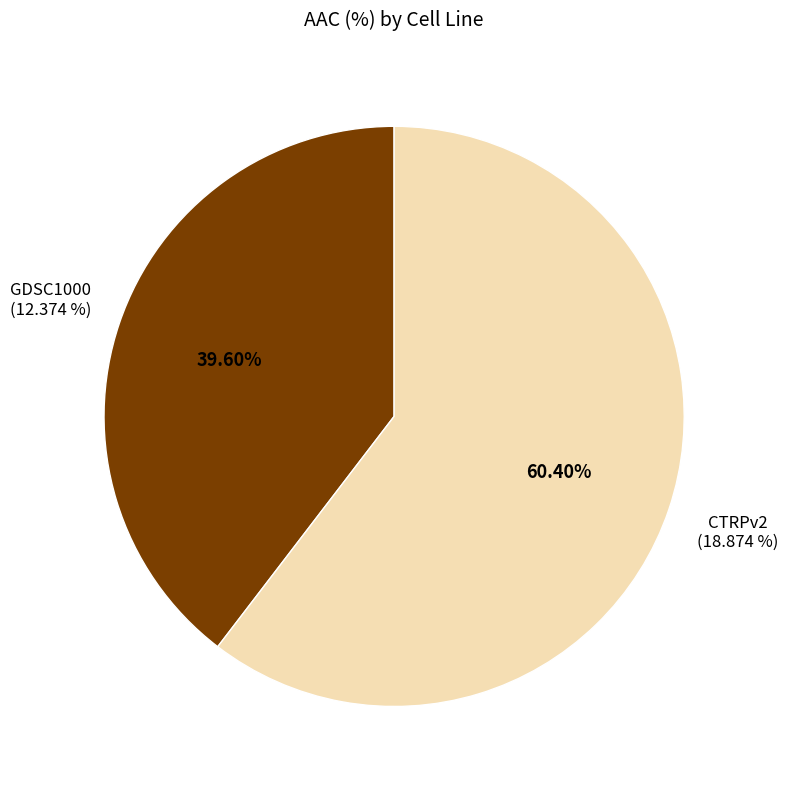

What percentage do CTRPv2 and GDSC1000 together represent?

100.0%